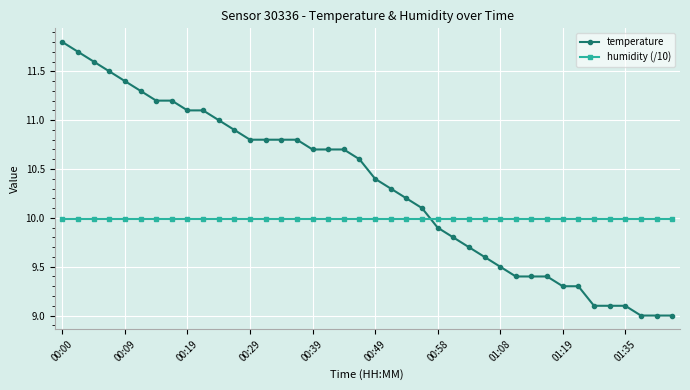

Does the chart display data point markers on the line(s)?

Yes